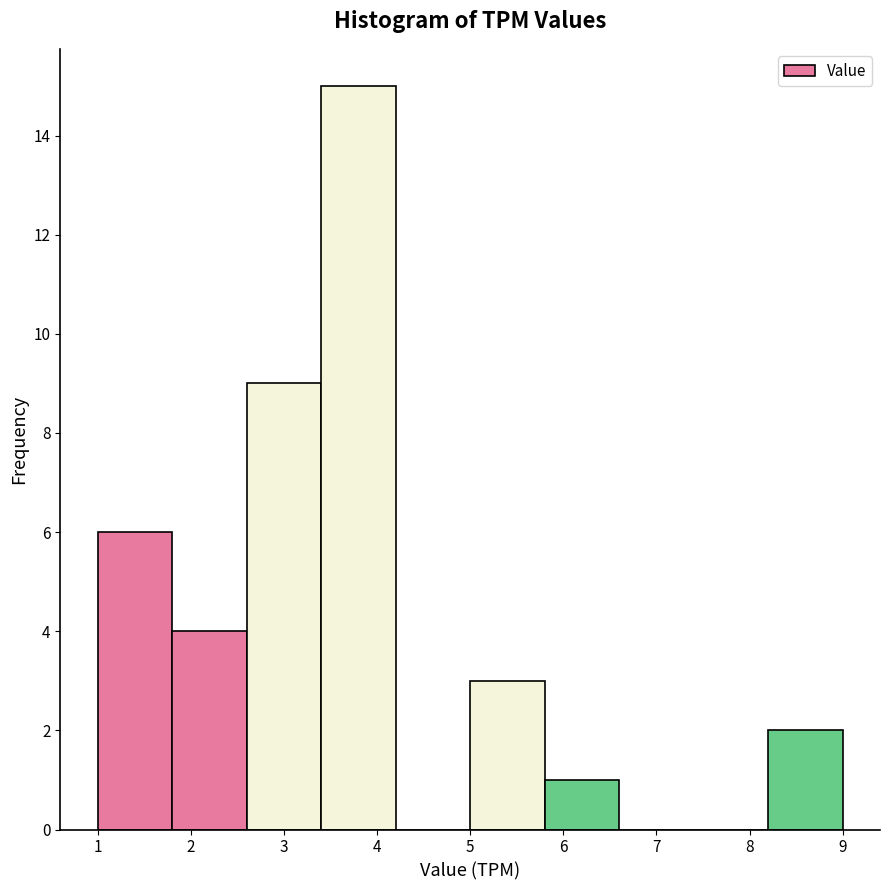

Reading left to right, transcribe this chart: for each bar, give the range it covers on the x-axis and its height. The values are not printed on the chart, so give them approximately, as read against the axis.

1.0 to 1.8: 6
1.8 to 2.6: 4
2.6 to 3.4: 9
3.4 to 4.2: 15
4.2 to 5.0: 0
5.0 to 5.8: 3
5.8 to 6.6: 1
6.6 to 7.4: 0
7.4 to 8.2: 0
8.2 to 9.0: 2